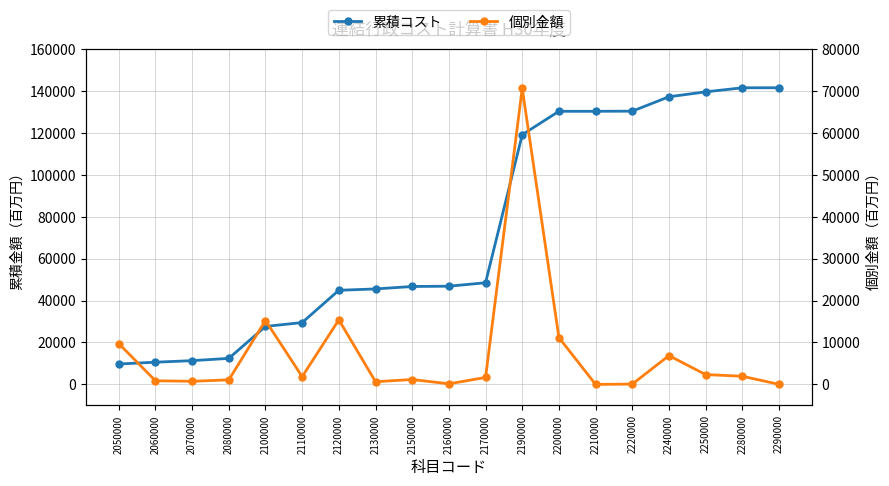

True or false: 累積コスト and 個別金額 cross at least once.

False